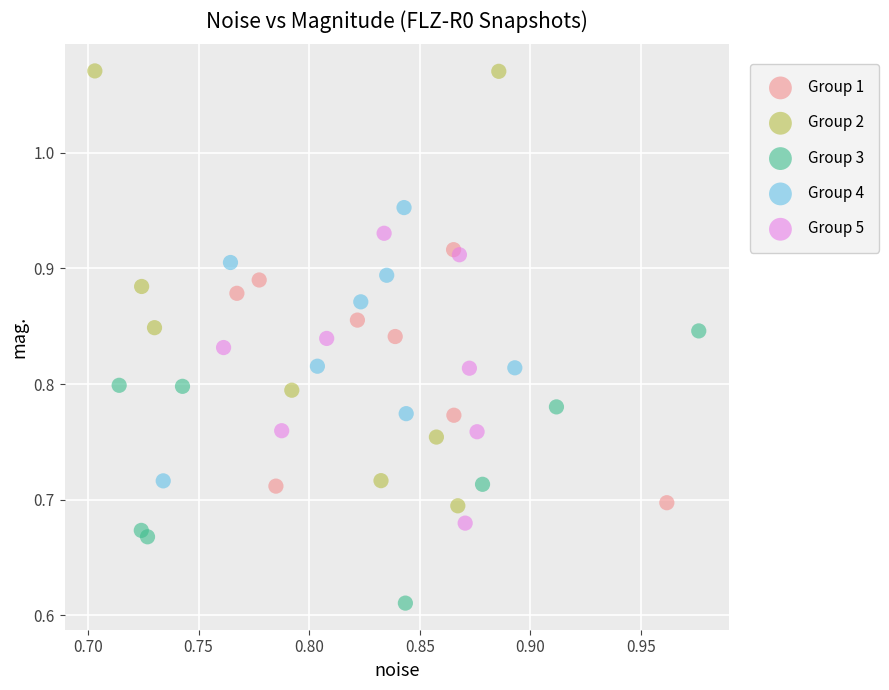

Which series has the largest Y range (max minus min)?

Group 2